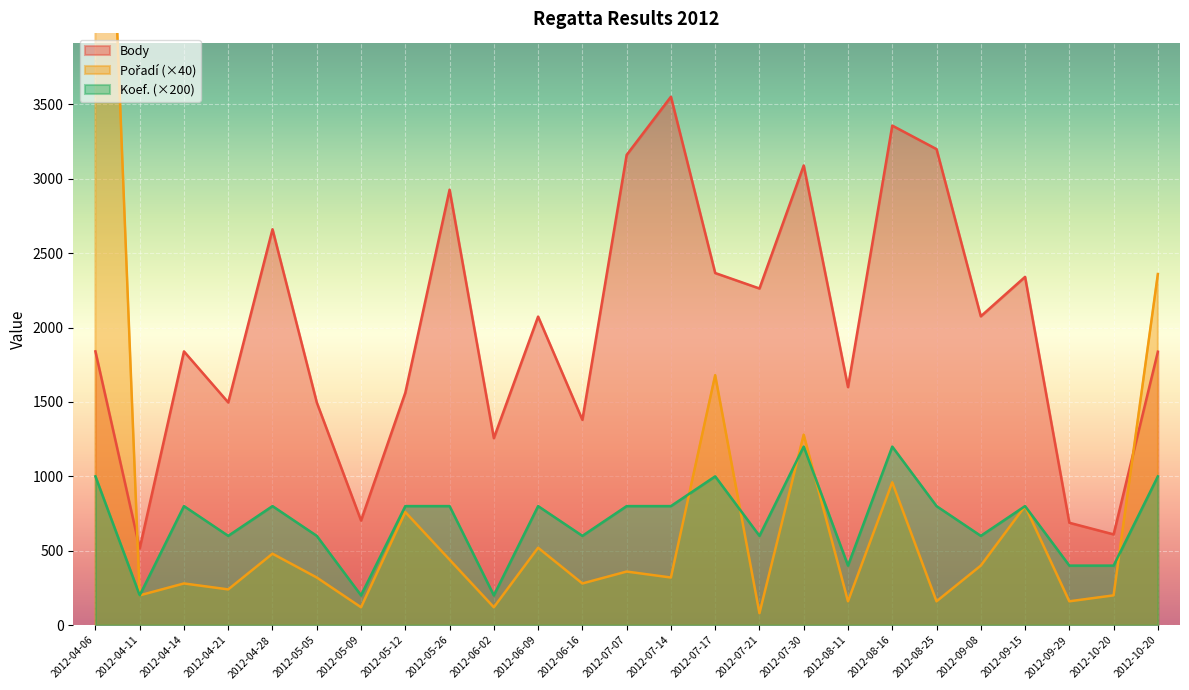

Which series has the widest spread of values?

Pořadí